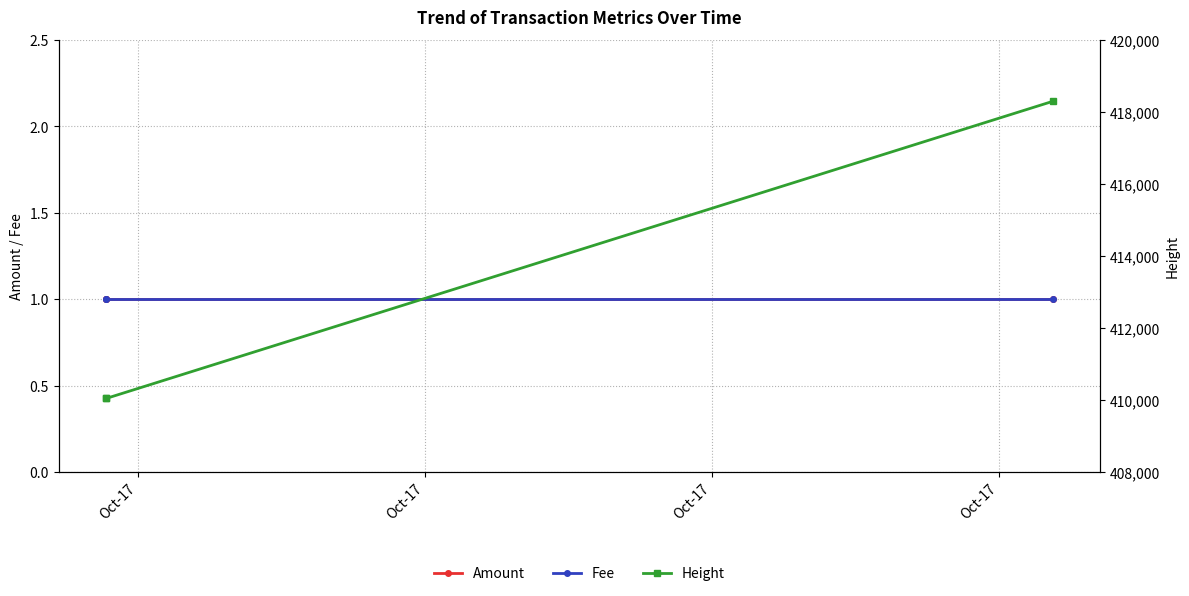

Which category has the highest value in the Height series?

Oct-17